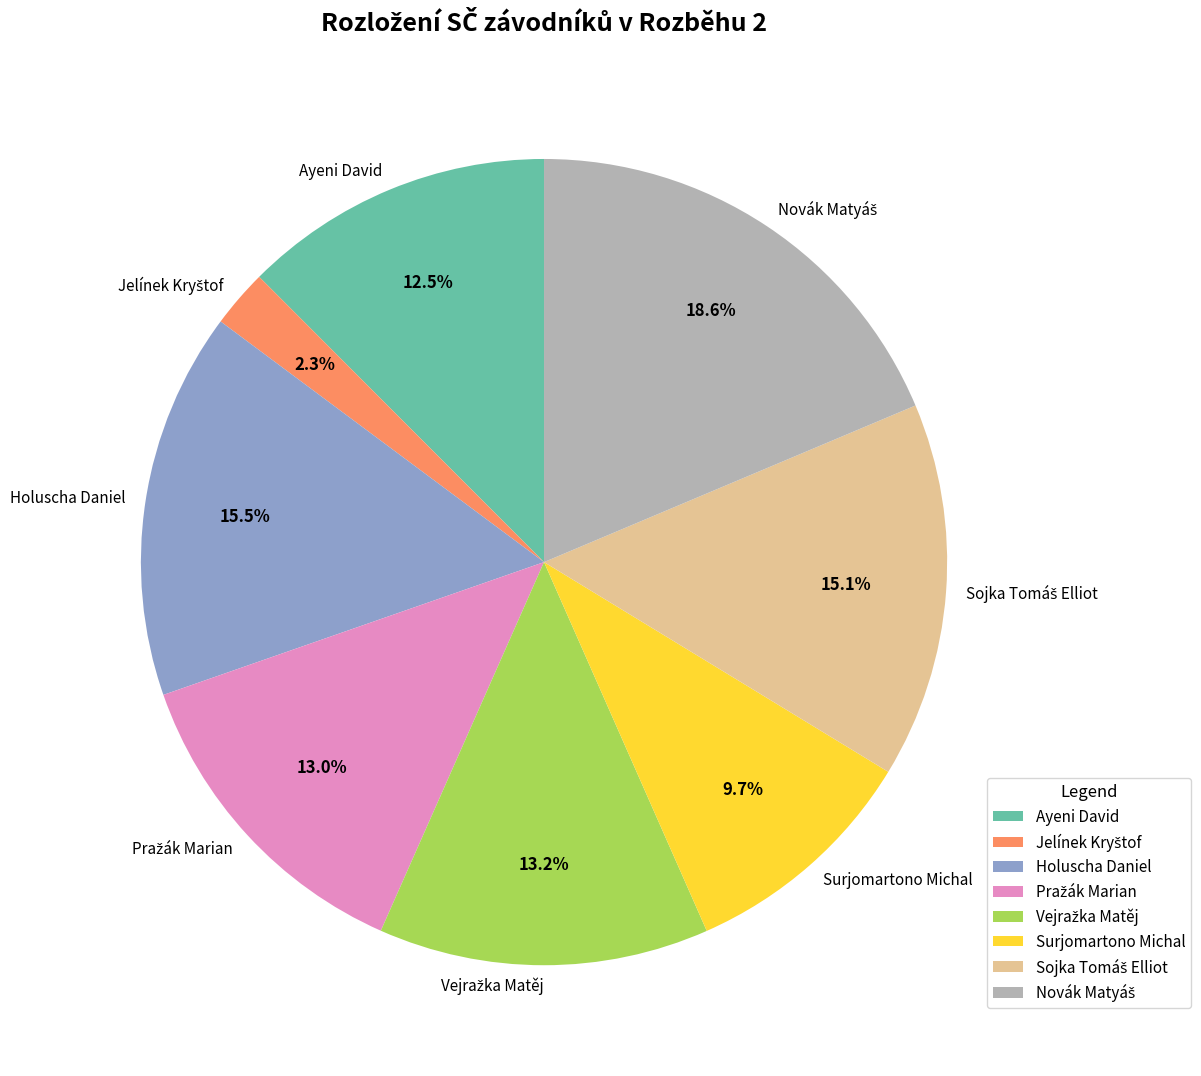

Does any single category account for the majority?

No